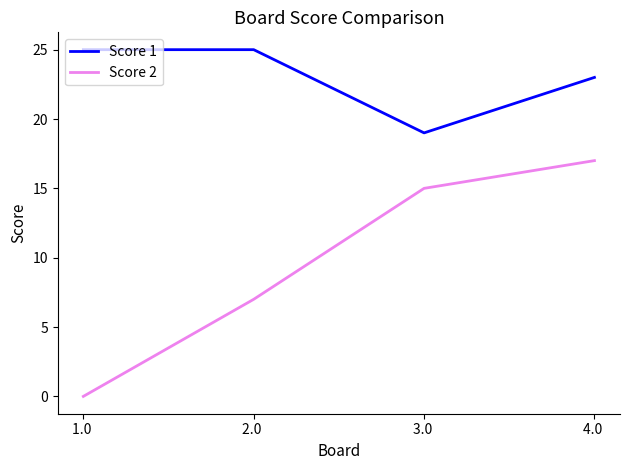

True or false: Score 2 has a value of 17 at 4.0 .

True